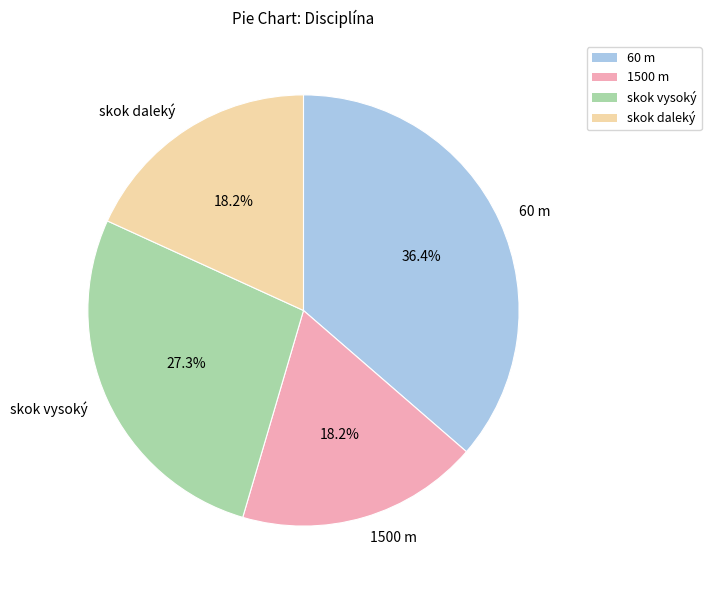

What is the largest slice in the pie chart?

60 m